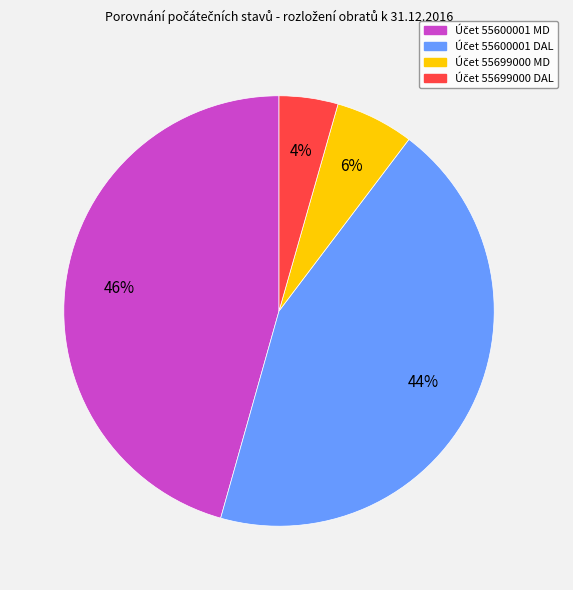

To the nearest percent, what is the average slice percentage?

25%